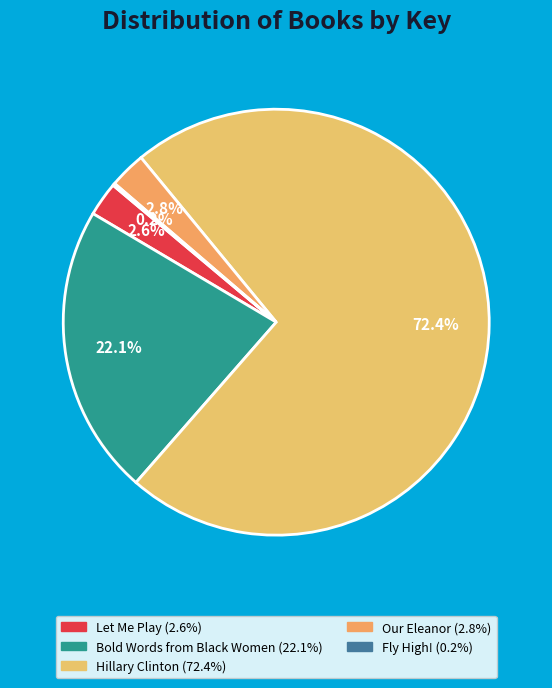

Is it true that Fly High! is 0% of the pie?

True